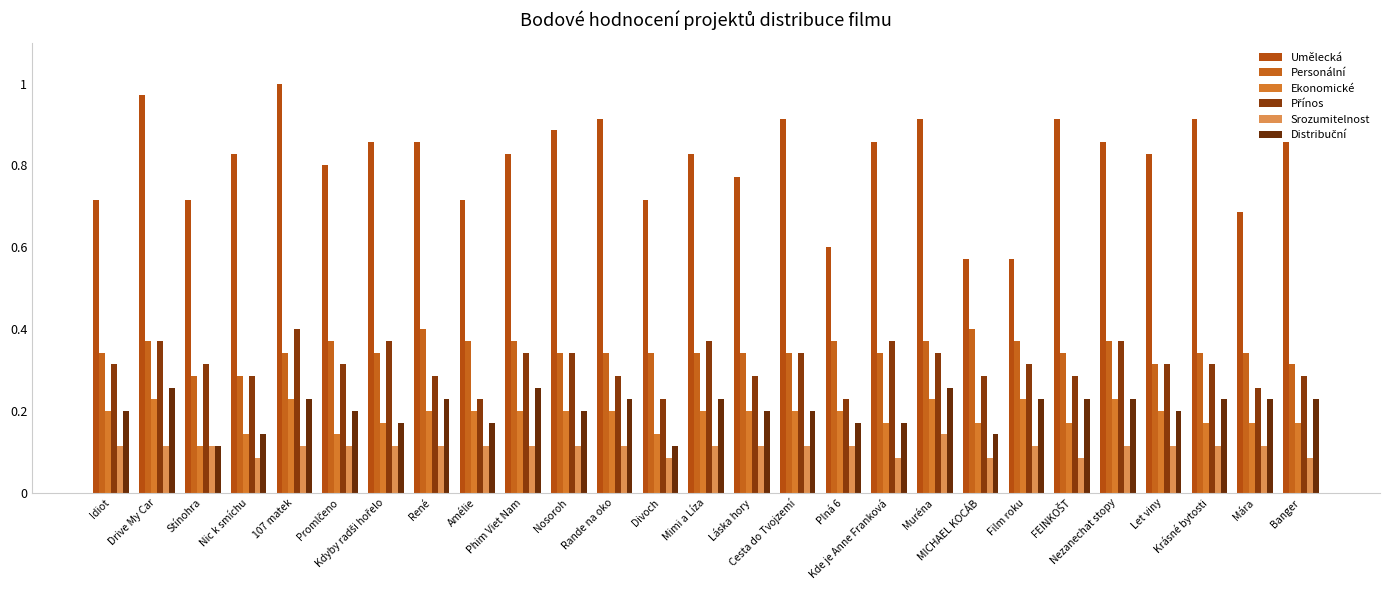

Reading left to right, transcribe all the data shown in this chart.

Umělecká: Idiot=0.7	Drive My Car=1.0	Stínohra=0.7	Nic k smíchu=0.8	107 matek=1.0	Promlčeno=0.8	Kdyby radši hořelo=0.9	René=0.9	Amélie=0.7	Phim Viet Nam=0.8	Nosoroh=0.9	Rande na oko=0.9	Divoch=0.7	Mimi a Líza=0.8	Láska hory=0.8	Cesta do Tvojzemí=0.9	Plná 6=0.6	Kde je Anne Franková=0.9	Muréna=0.9	MICHAEL KOCÁB=0.6	Film roku=0.6	FEINKOŠT=0.9	Nezanechat stopy=0.9	Let viny=0.8	Krásné bytosti=0.9	Mára=0.7	Banger=0.9
Personální: Idiot=0.3	Drive My Car=0.4	Stínohra=0.3	Nic k smíchu=0.3	107 matek=0.3	Promlčeno=0.4	Kdyby radši hořelo=0.3	René=0.4	Amélie=0.4	Phim Viet Nam=0.4	Nosoroh=0.3	Rande na oko=0.3	Divoch=0.3	Mimi a Líza=0.3	Láska hory=0.3	Cesta do Tvojzemí=0.3	Plná 6=0.4	Kde je Anne Franková=0.3	Muréna=0.4	MICHAEL KOCÁB=0.4	Film roku=0.4	FEINKOŠT=0.3	Nezanechat stopy=0.4	Let viny=0.3	Krásné bytosti=0.3	Mára=0.3	Banger=0.3
Ekonomické: Idiot=0.2	Drive My Car=0.2	Stínohra=0.1	Nic k smíchu=0.1	107 matek=0.2	Promlčeno=0.1	Kdyby radši hořelo=0.2	René=0.2	Amélie=0.2	Phim Viet Nam=0.2	Nosoroh=0.2	Rande na oko=0.2	Divoch=0.1	Mimi a Líza=0.2	Láska hory=0.2	Cesta do Tvojzemí=0.2	Plná 6=0.2	Kde je Anne Franková=0.2	Muréna=0.2	MICHAEL KOCÁB=0.2	Film roku=0.2	FEINKOŠT=0.2	Nezanechat stopy=0.2	Let viny=0.2	Krásné bytosti=0.2	Mára=0.2	Banger=0.2
Přínos: Idiot=0.3	Drive My Car=0.4	Stínohra=0.3	Nic k smíchu=0.3	107 matek=0.4	Promlčeno=0.3	Kdyby radši hořelo=0.4	René=0.3	Amélie=0.2	Phim Viet Nam=0.3	Nosoroh=0.3	Rande na oko=0.3	Divoch=0.2	Mimi a Líza=0.4	Láska hory=0.3	Cesta do Tvojzemí=0.3	Plná 6=0.2	Kde je Anne Franková=0.4	Muréna=0.3	MICHAEL KOCÁB=0.3	Film roku=0.3	FEINKOŠT=0.3	Nezanechat stopy=0.4	Let viny=0.3	Krásné bytosti=0.3	Mára=0.3	Banger=0.3
Srozumitelnost: Idiot=0.1	Drive My Car=0.1	Stínohra=0.1	Nic k smíchu=0.1	107 matek=0.1	Promlčeno=0.1	Kdyby radši hořelo=0.1	René=0.1	Amélie=0.1	Phim Viet Nam=0.1	Nosoroh=0.1	Rande na oko=0.1	Divoch=0.1	Mimi a Líza=0.1	Láska hory=0.1	Cesta do Tvojzemí=0.1	Plná 6=0.1	Kde je Anne Franková=0.1	Muréna=0.1	MICHAEL KOCÁB=0.1	Film roku=0.1	FEINKOŠT=0.1	Nezanechat stopy=0.1	Let viny=0.1	Krásné bytosti=0.1	Mára=0.1	Banger=0.1
Distribuční: Idiot=0.2	Drive My Car=0.3	Stínohra=0.1	Nic k smíchu=0.1	107 matek=0.2	Promlčeno=0.2	Kdyby radši hořelo=0.2	René=0.2	Amélie=0.2	Phim Viet Nam=0.3	Nosoroh=0.2	Rande na oko=0.2	Divoch=0.1	Mimi a Líza=0.2	Láska hory=0.2	Cesta do Tvojzemí=0.2	Plná 6=0.2	Kde je Anne Franková=0.2	Muréna=0.3	MICHAEL KOCÁB=0.1	Film roku=0.2	FEINKOŠT=0.2	Nezanechat stopy=0.2	Let viny=0.2	Krásné bytosti=0.2	Mára=0.2	Banger=0.2